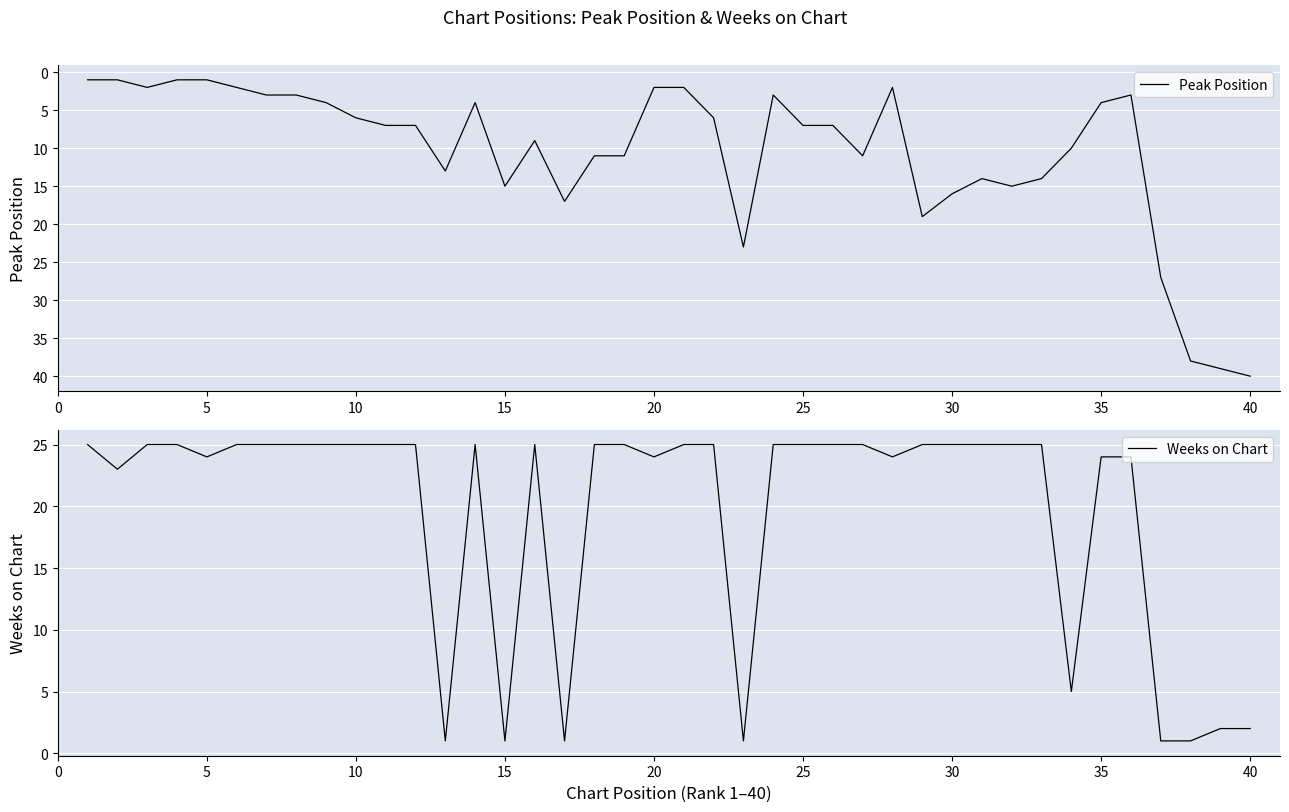

What is the highest value of the Peak Position series?

40